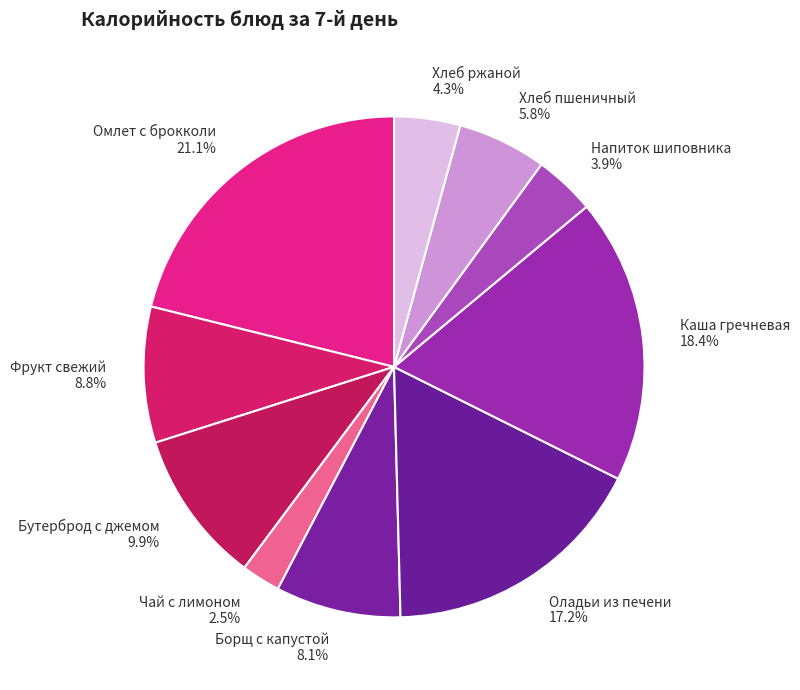

Which category has the biggest portion of the pie?

Омлет с брокколи